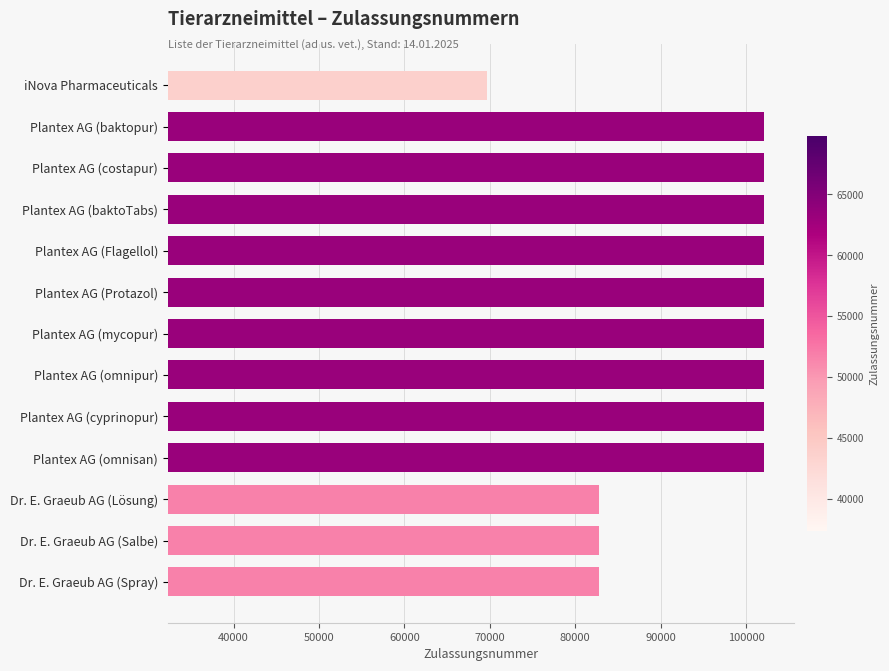

Are the bars horizontal?

Yes